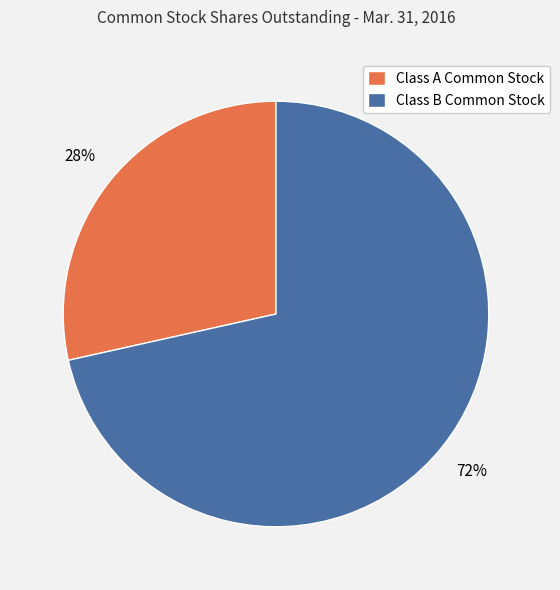

Between Class B Common Stock and Class A Common Stock, which is larger?

Class B Common Stock